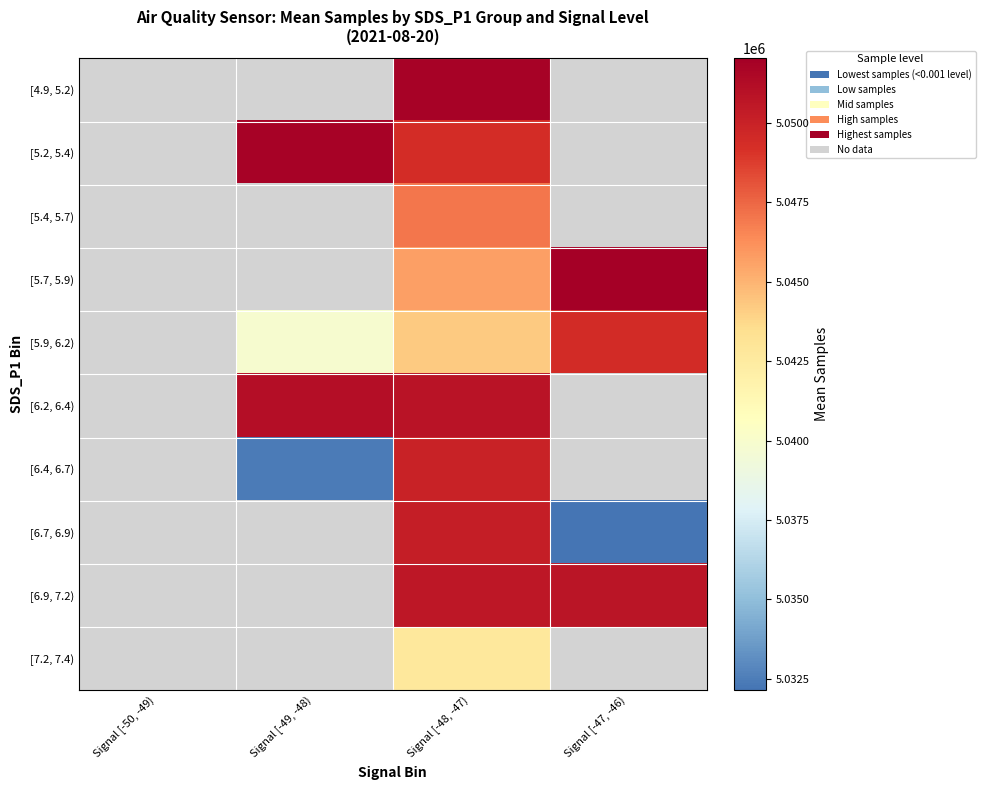

How many distinct data groups are displayed?

10